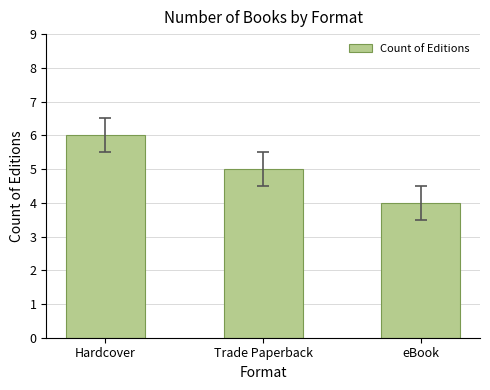

At which category does the chart reach its minimum across all series?

eBook